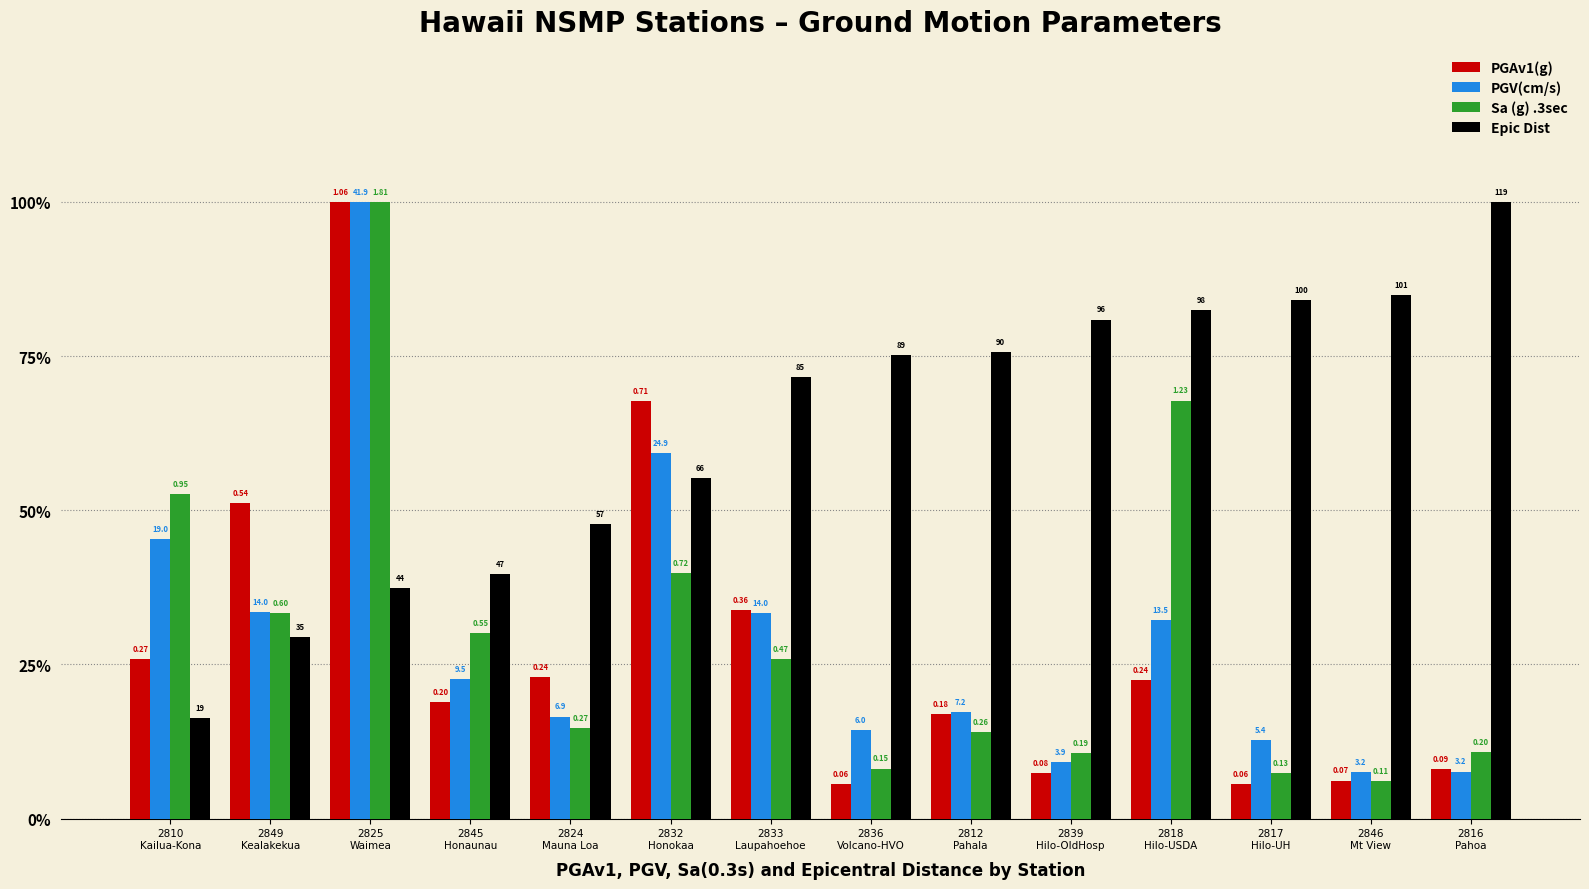

Are the bars horizontal?

No